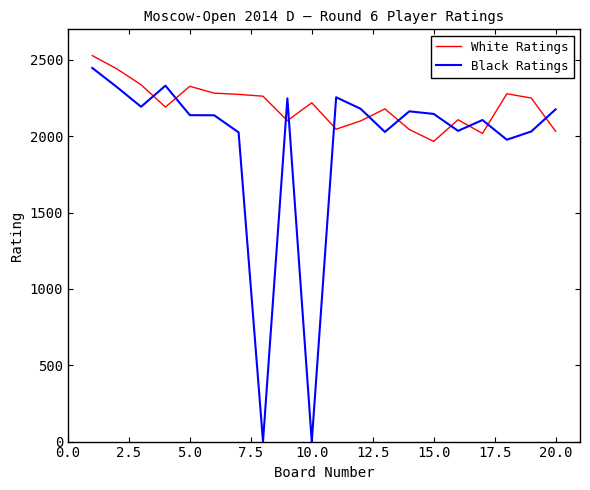

What is the average value of the White Ratings series?

2199